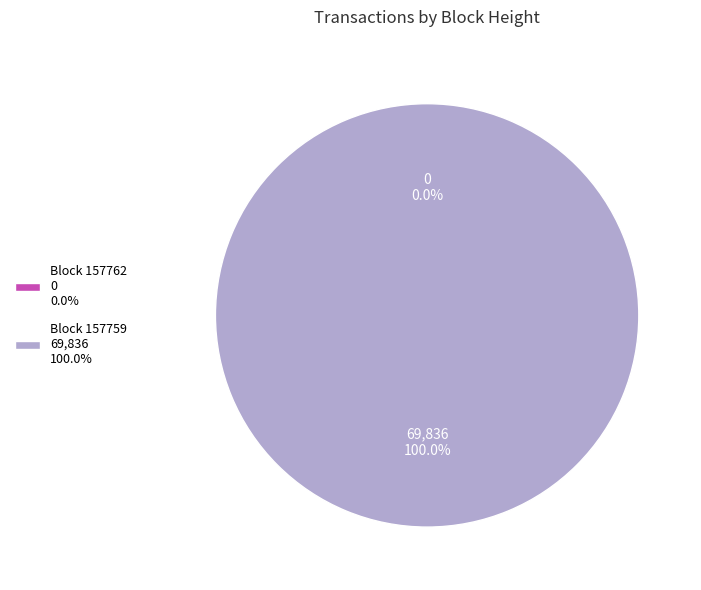

Count the number of slices in the pie.

2